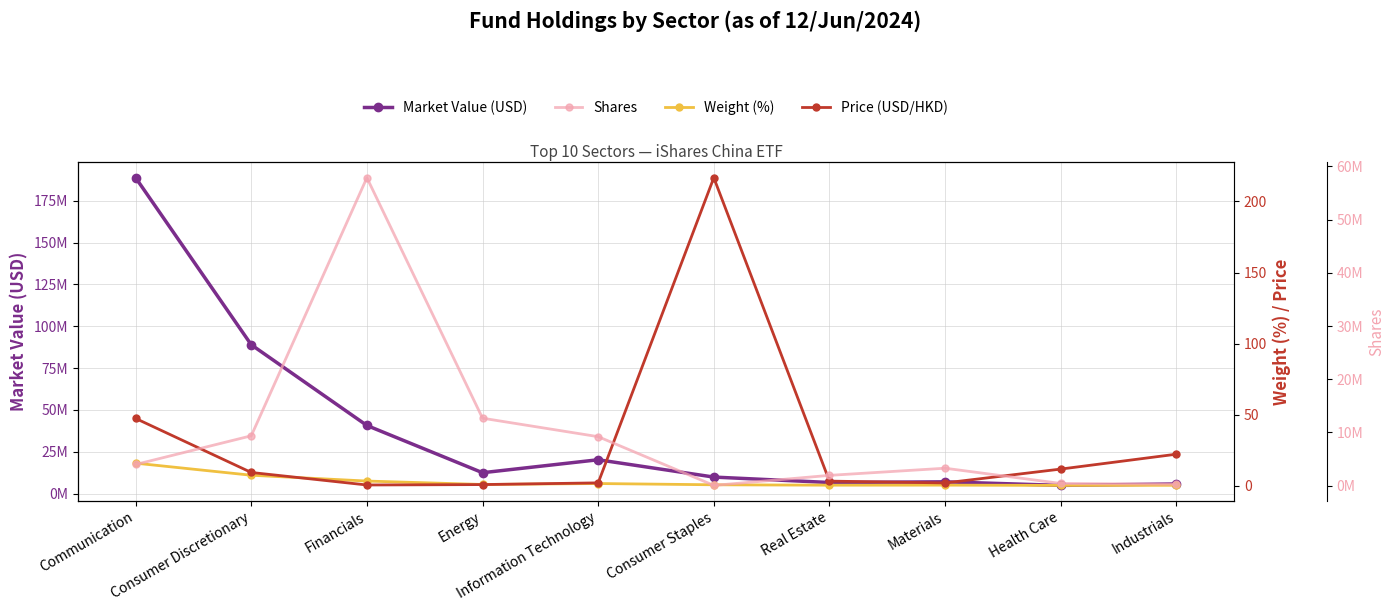

Is the value of Price (USD/HKD) at Materials greater than the value of Shares at Consumer Staples?

No